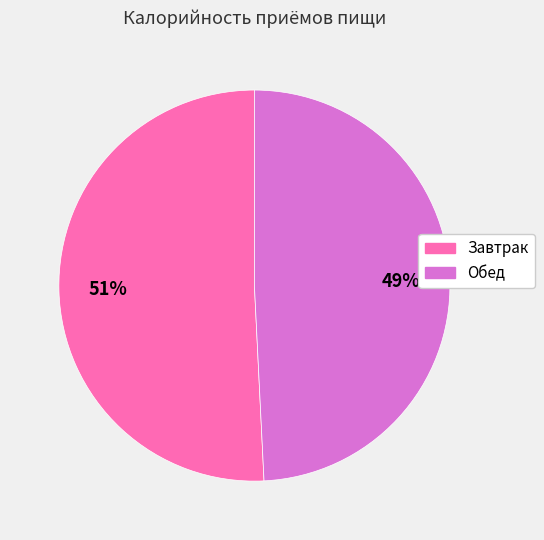

What percentage is the Обед slice, to the nearest percent?

49%